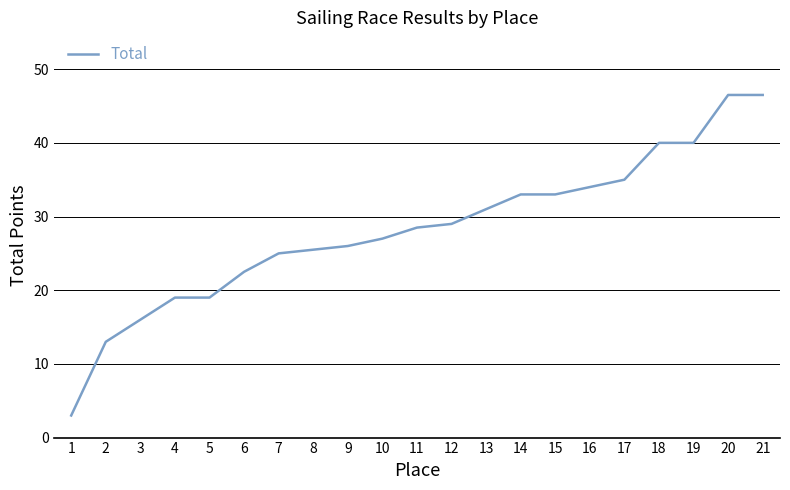

Does the chart display data point markers on the line(s)?

No